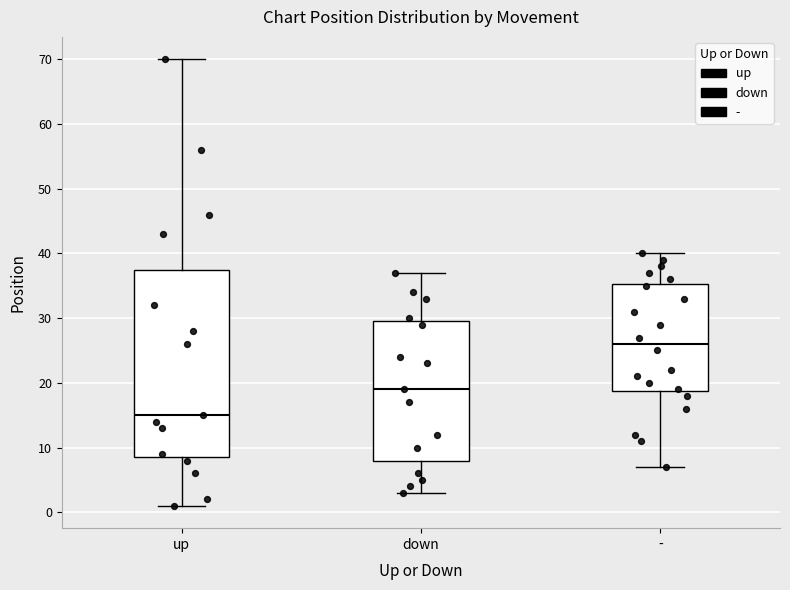

Where does the upper whisker of the box for down end on the y-axis? The values are not printed on the chart, so give them approximately, as read against the axis.

37